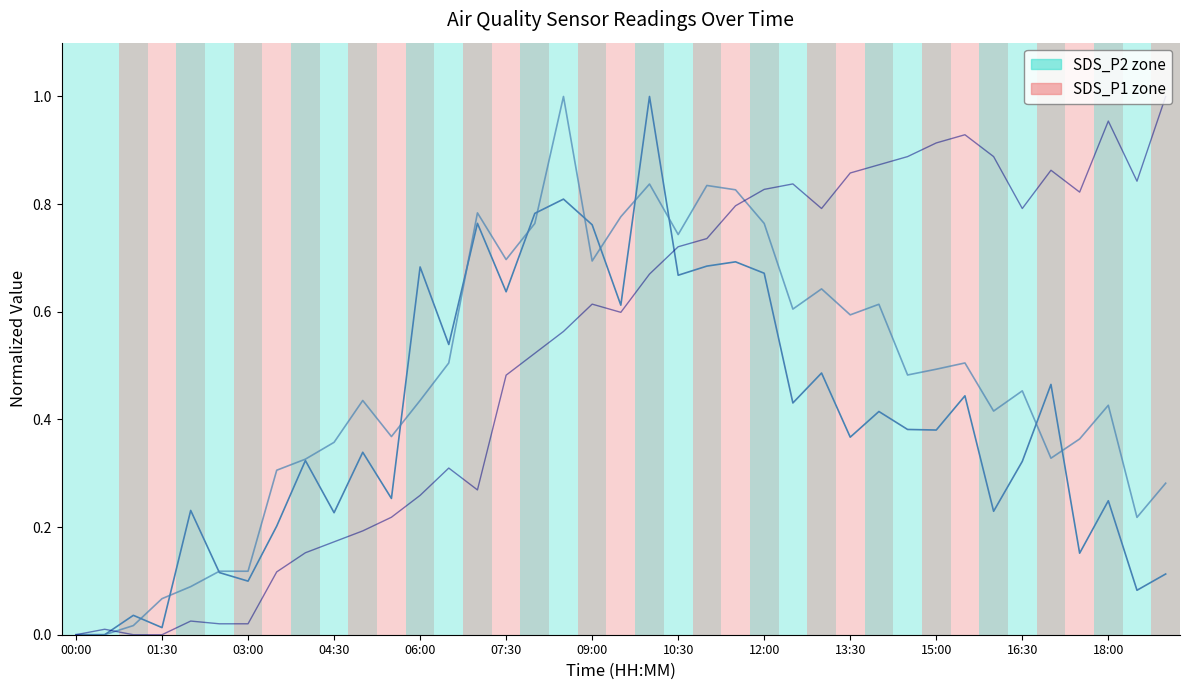

Where is BME280_temperature nearest to the value 0?

00:00